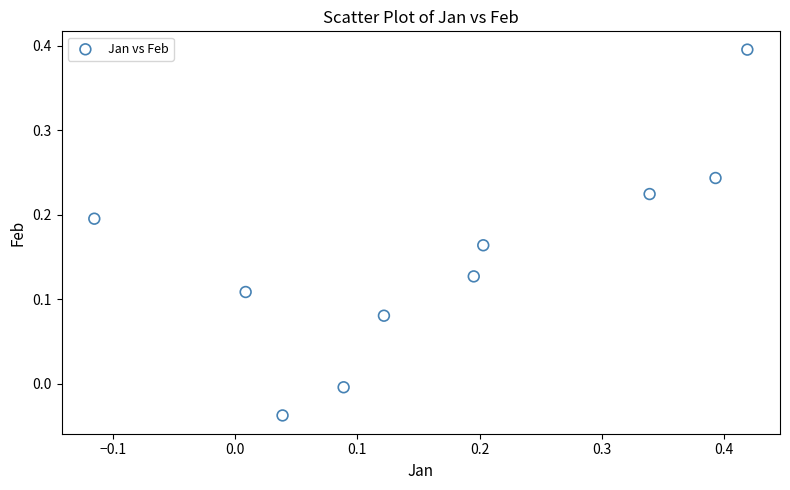

What is the range of X values (max minus min)?

0.5